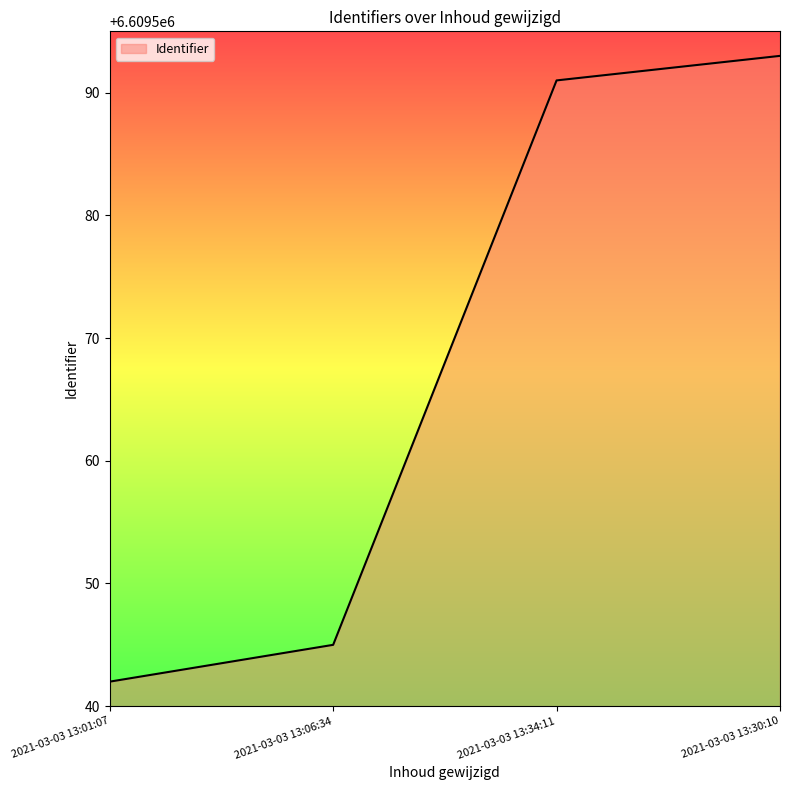

What is the greatest value displayed?

6609593